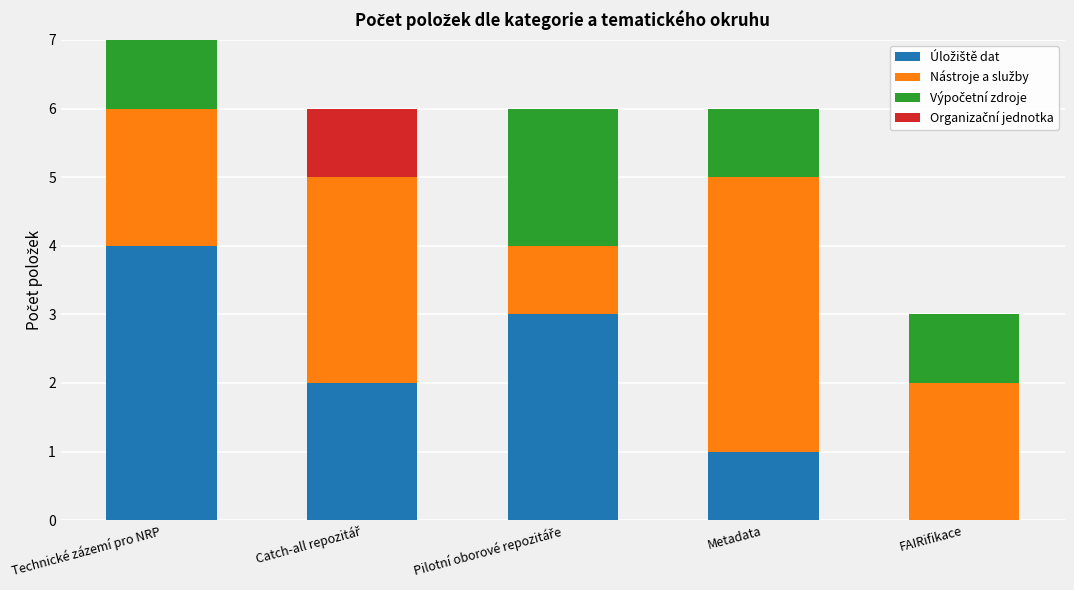

How many distinct data groups are displayed?

4